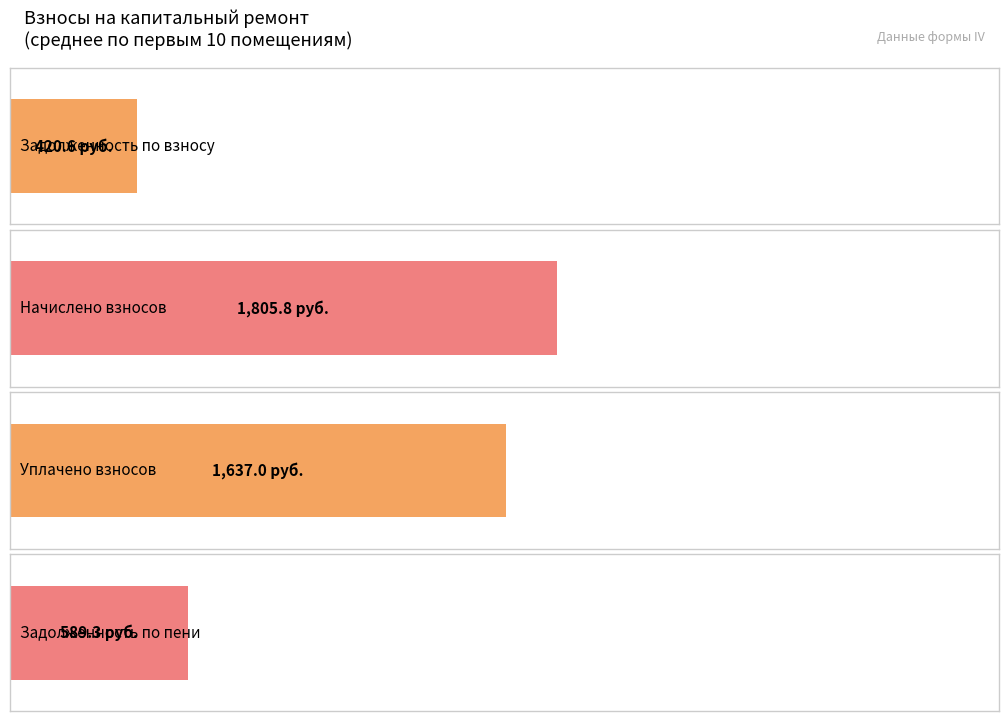

Between 4 and 3, which is larger?

4